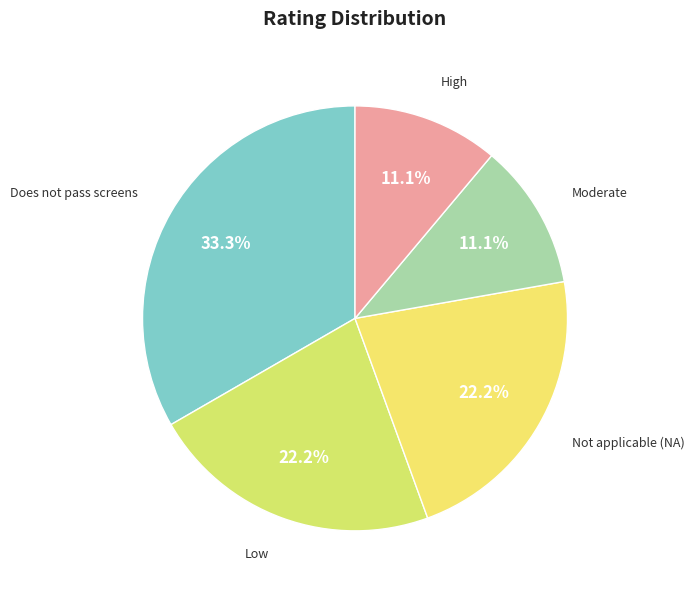

Which slice is the largest?

Does not pass screens